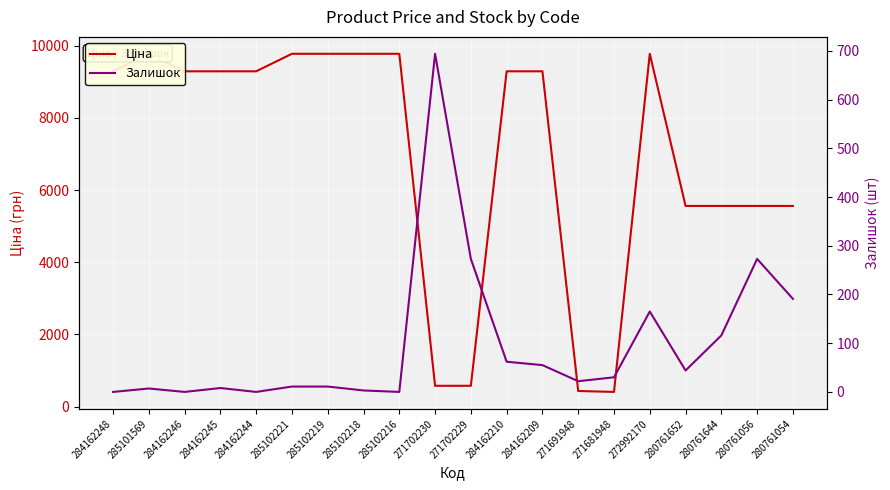

At how many categories does at least one series exceed 2423?

16